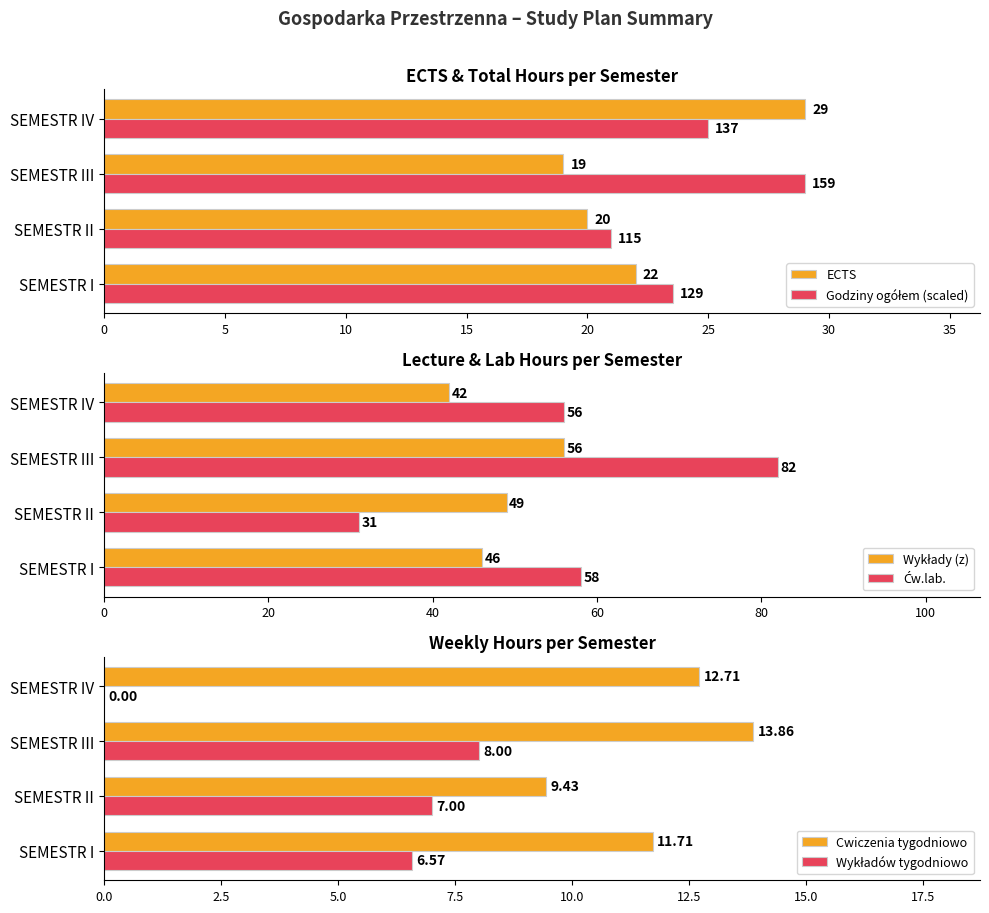

What is the difference between the maximum and minimum values in the ECTS series?

10.0